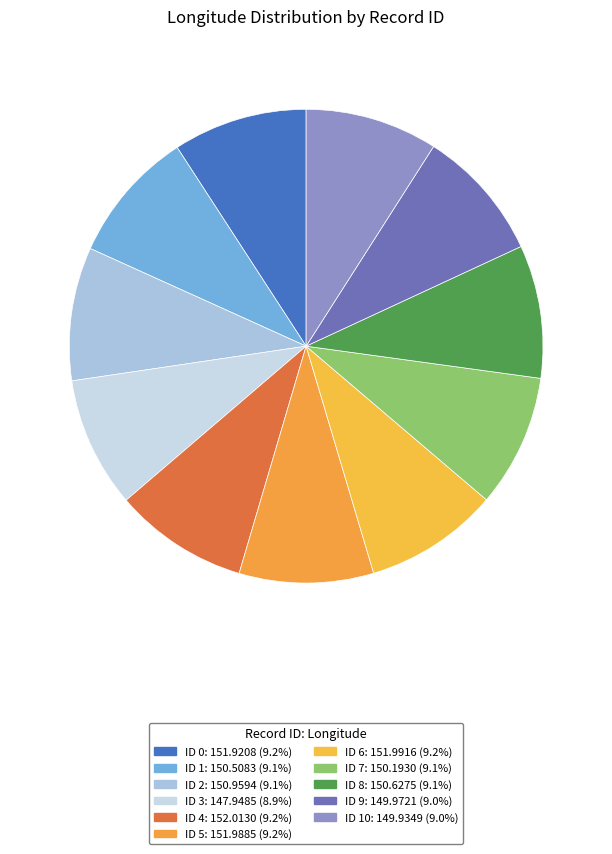

Rank the categories by value from lowest to highest.

3, 10, 9, 7, 1, 8, 2, 0, 5, 6, 4